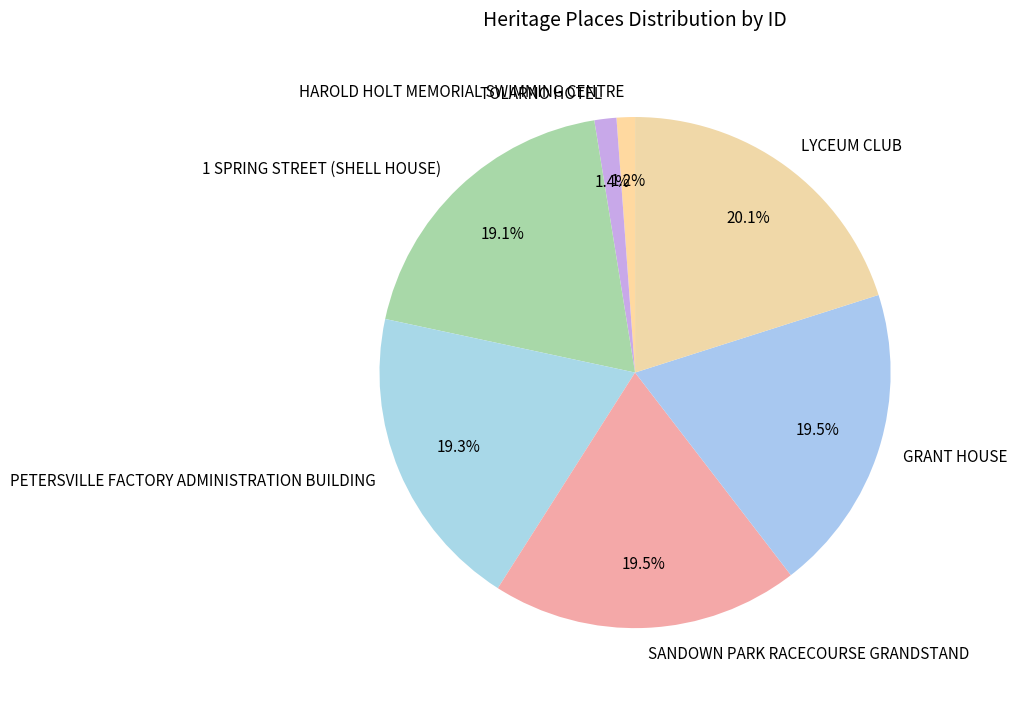

Is there a majority slice in this chart?

No